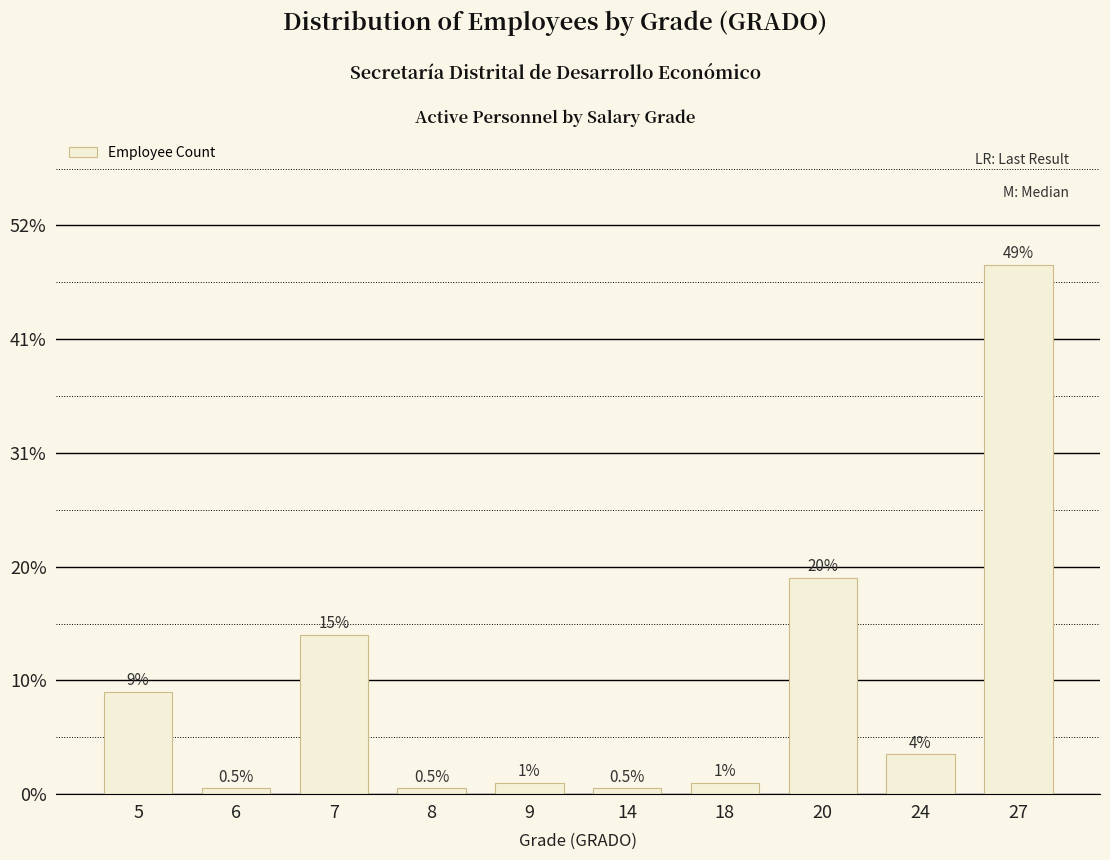

Reading right to left, what are all the values shown in this chart?

27=93	24=7	20=38	18=2	14=1	9=2	8=1	7=28	6=1	5=18